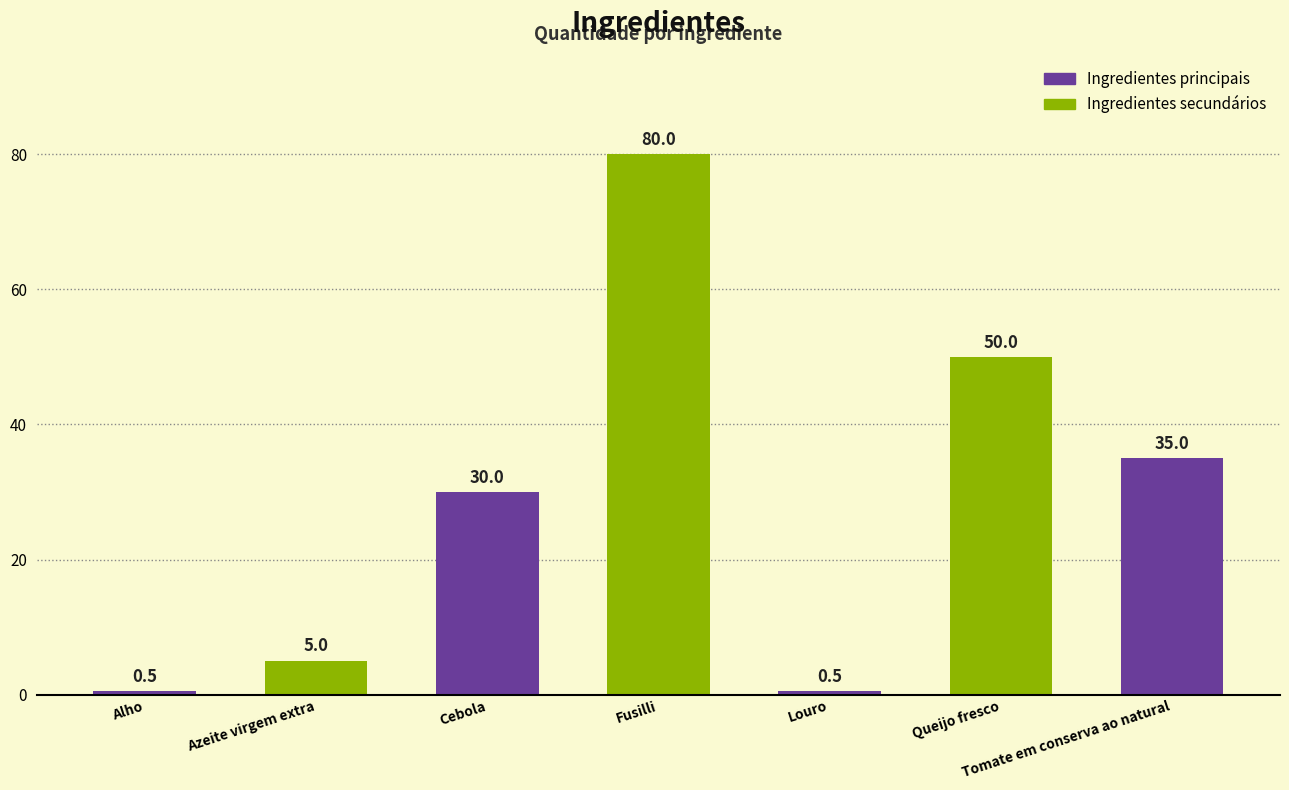

What position from the right is Queijo fresco?

2